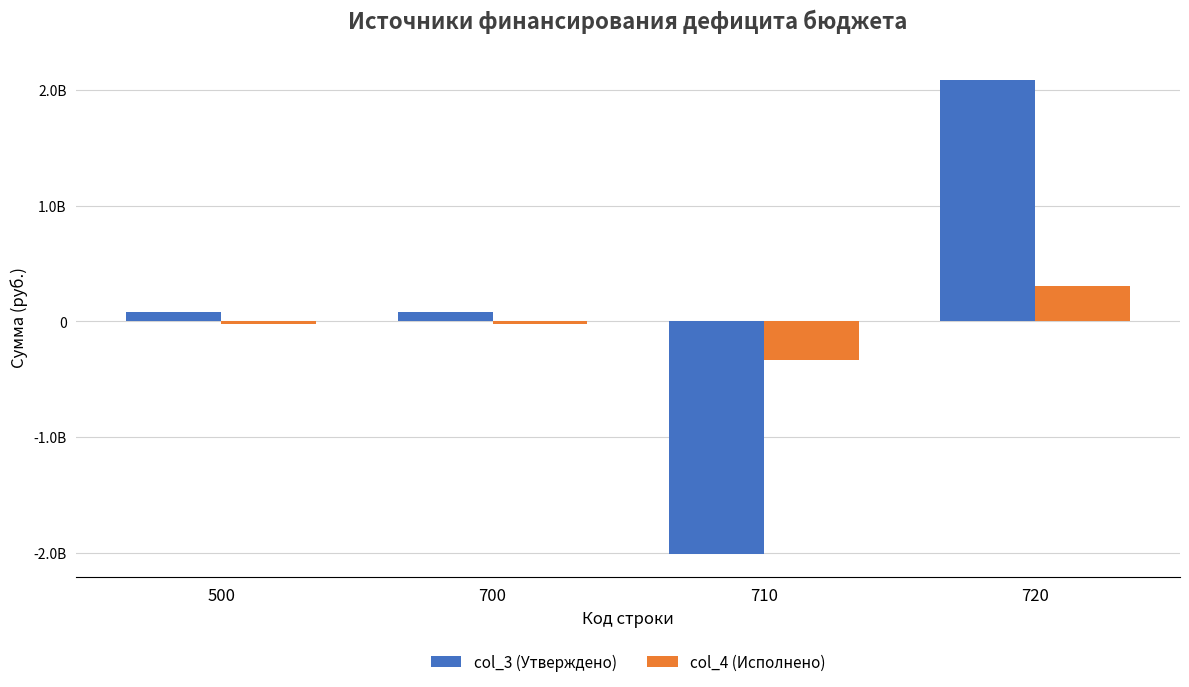

Rank the series by their maximum value, from highest to lowest.

col_3 (Утверждено), col_4 (Исполнено)